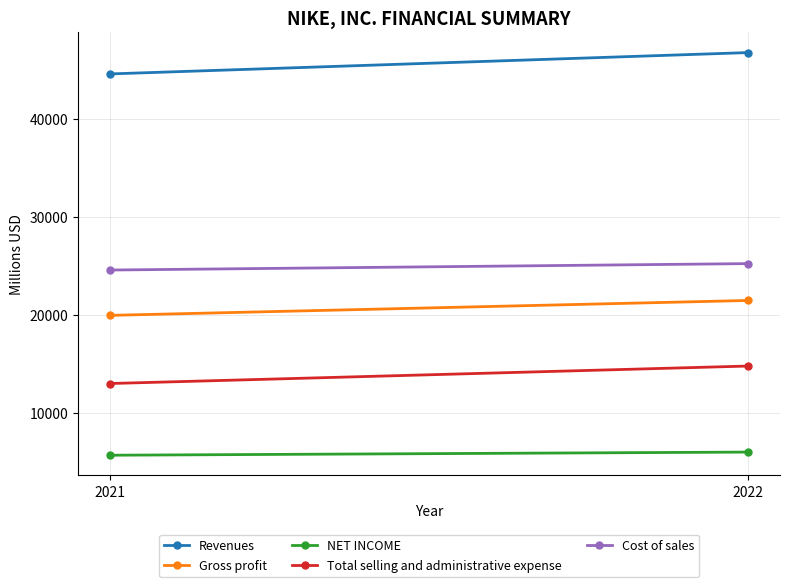

Which series has the largest total across all categories?

Revenues